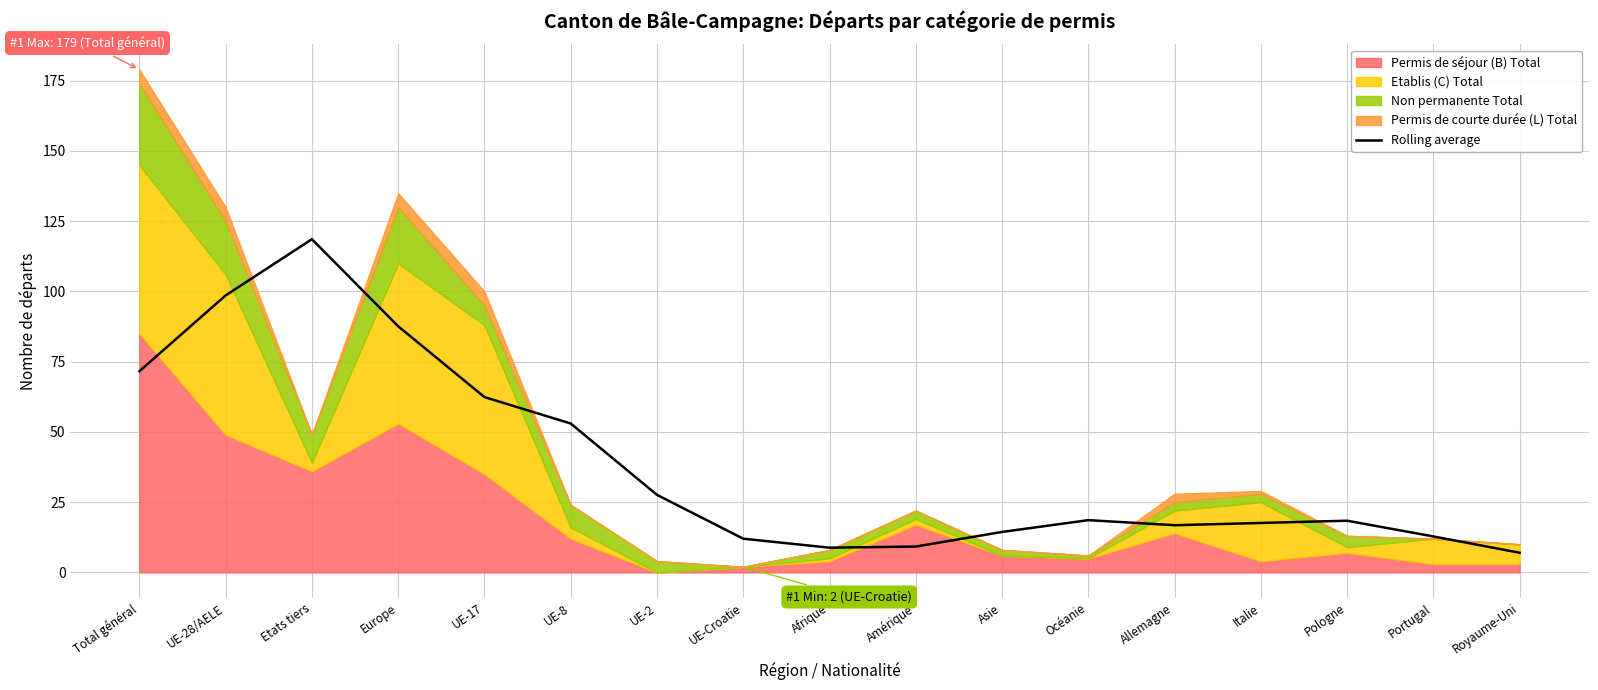

What position from the left is Afrique?

9